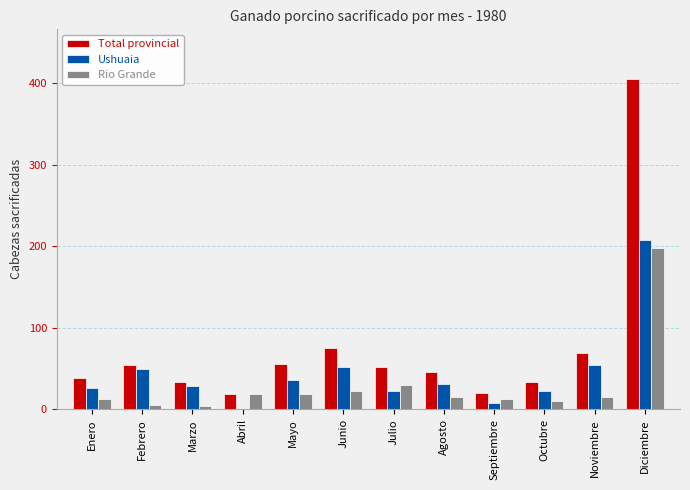

Which series has the widest spread of values?

Total provincial